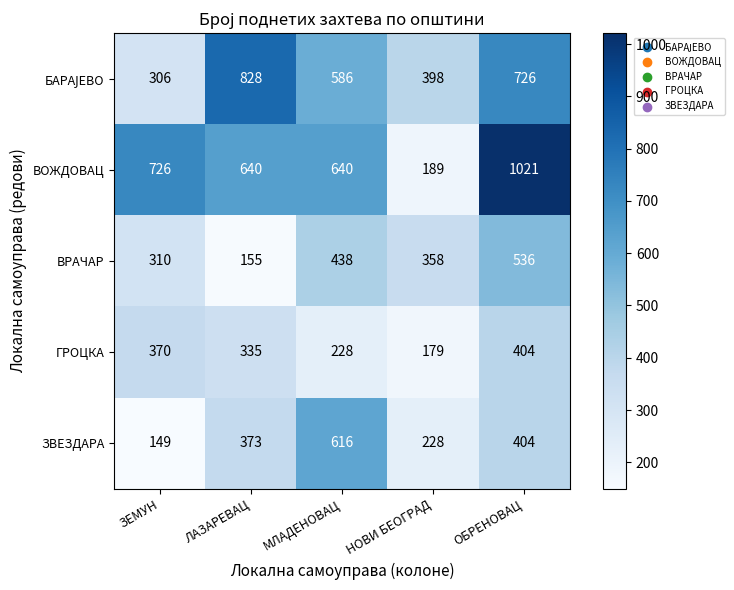

At which label does ВОЖДОВАЦ first exceed 640?

ЗЕМУН